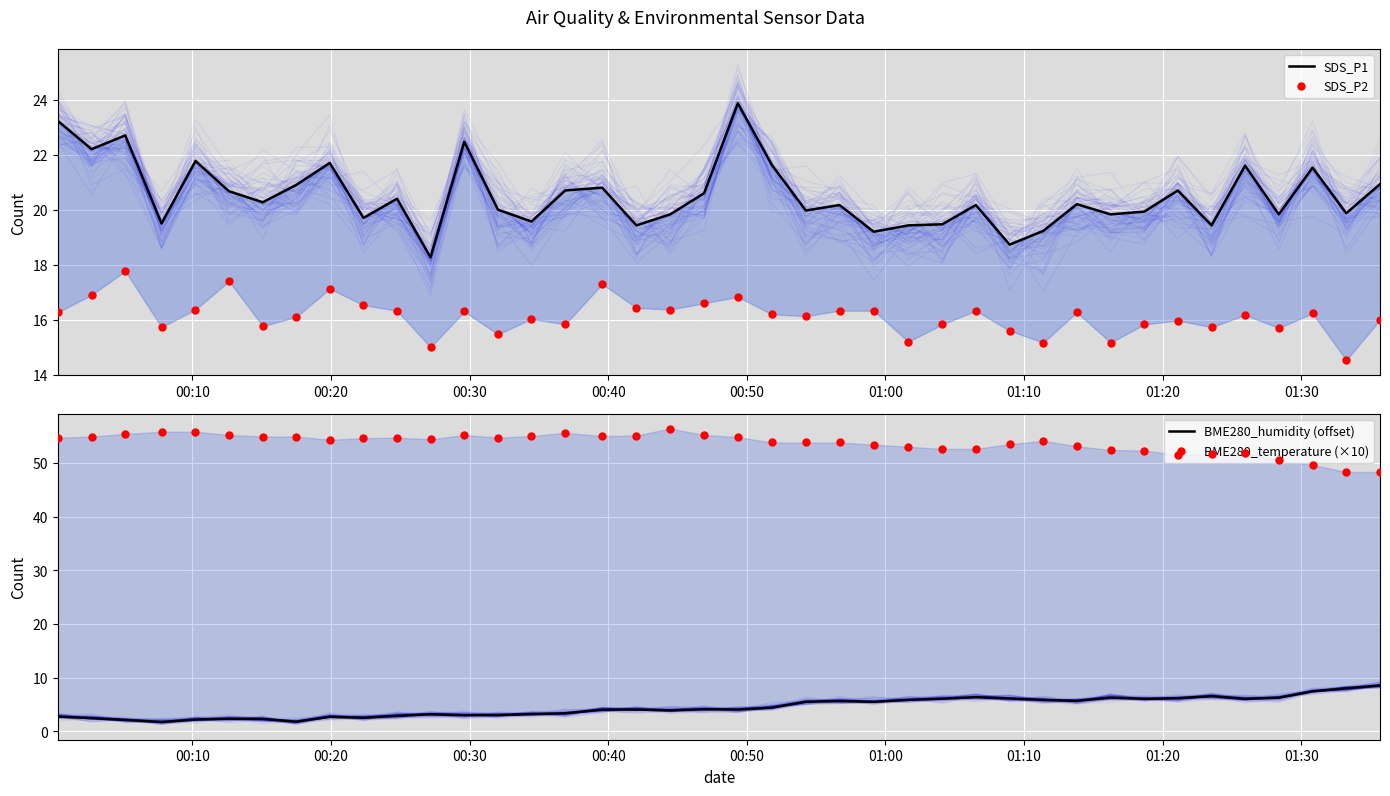

Which series has the widest spread of Y values?

BME280_temperature (×10)